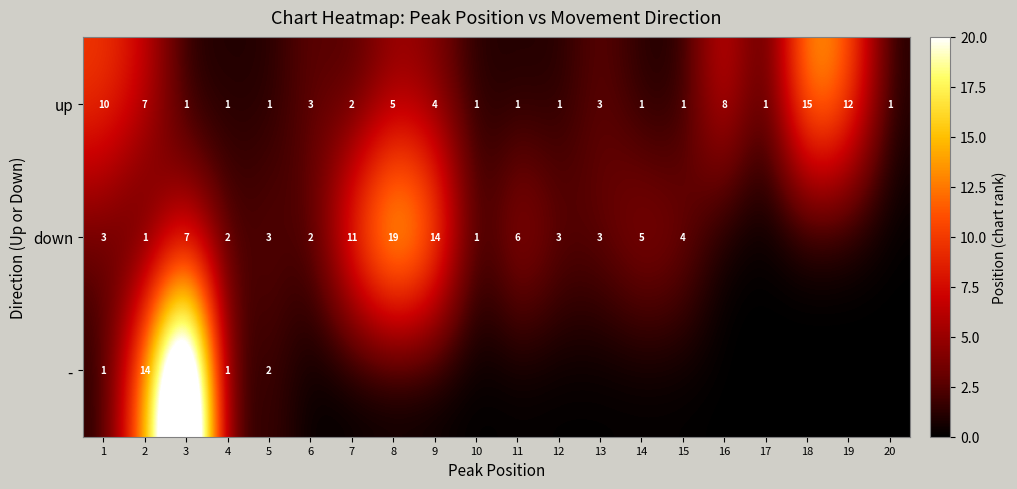

What is the average value of the up series?

4